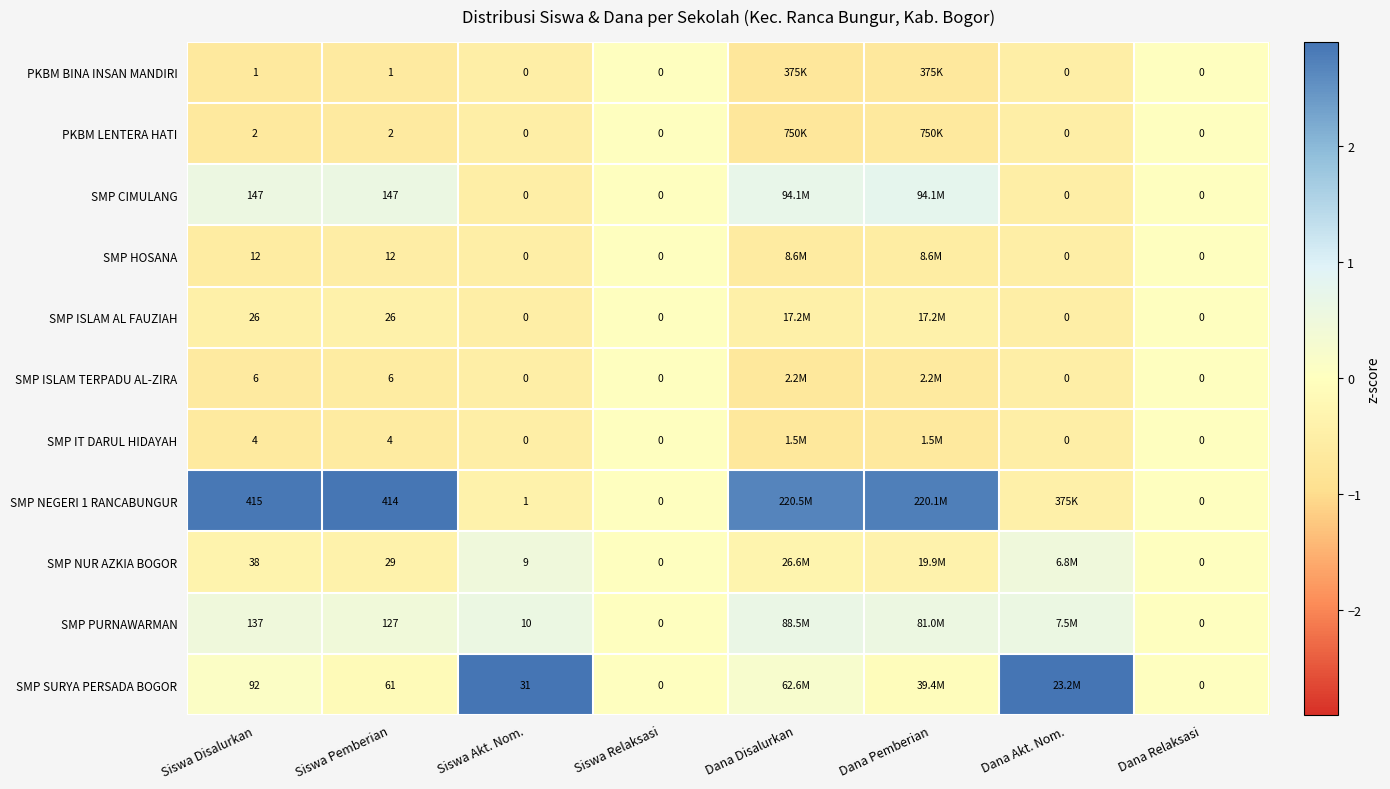

At which category is the sum across all series the highest?

Dana Disalurkan